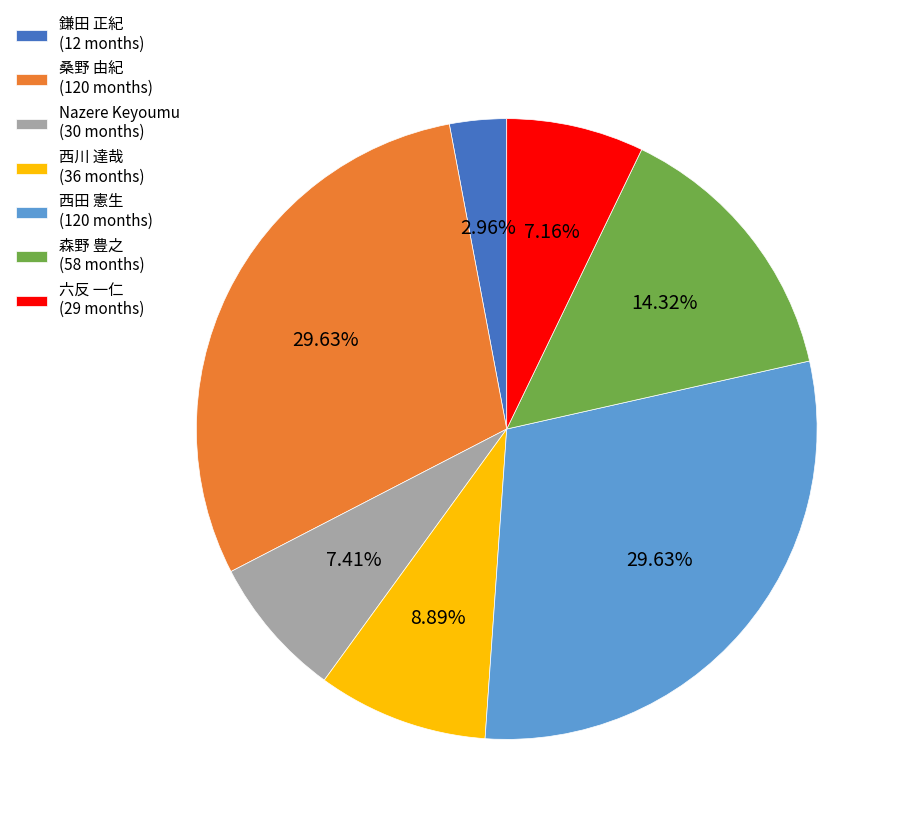

The 鎌田 正紀 slice represents 17% of the pie. True or false?

False